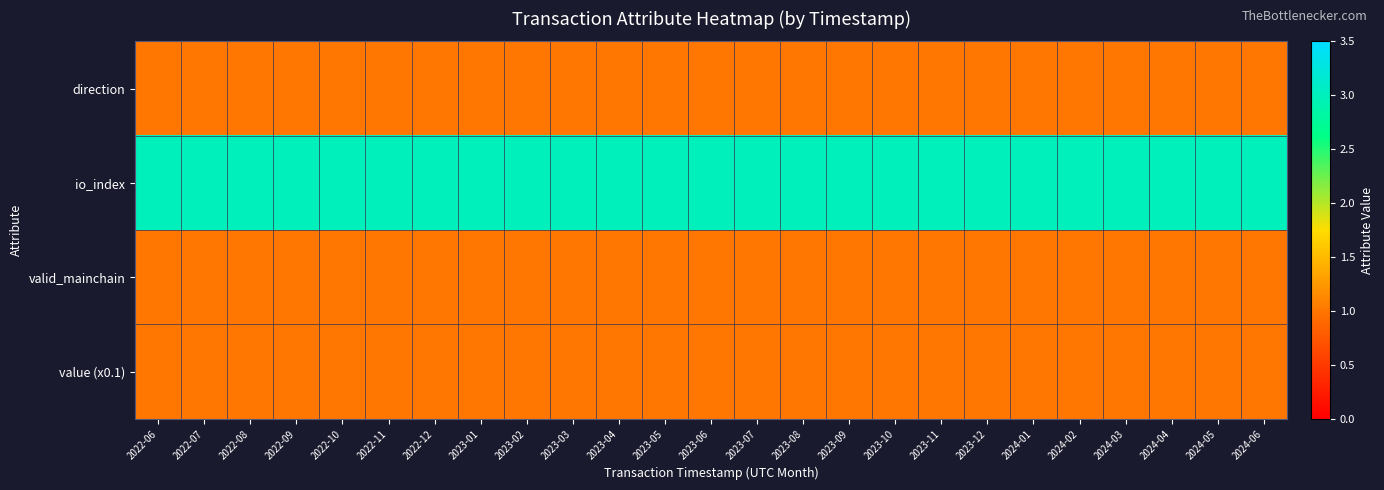

What is the difference between the highest and lowest values at 2024-01?

2